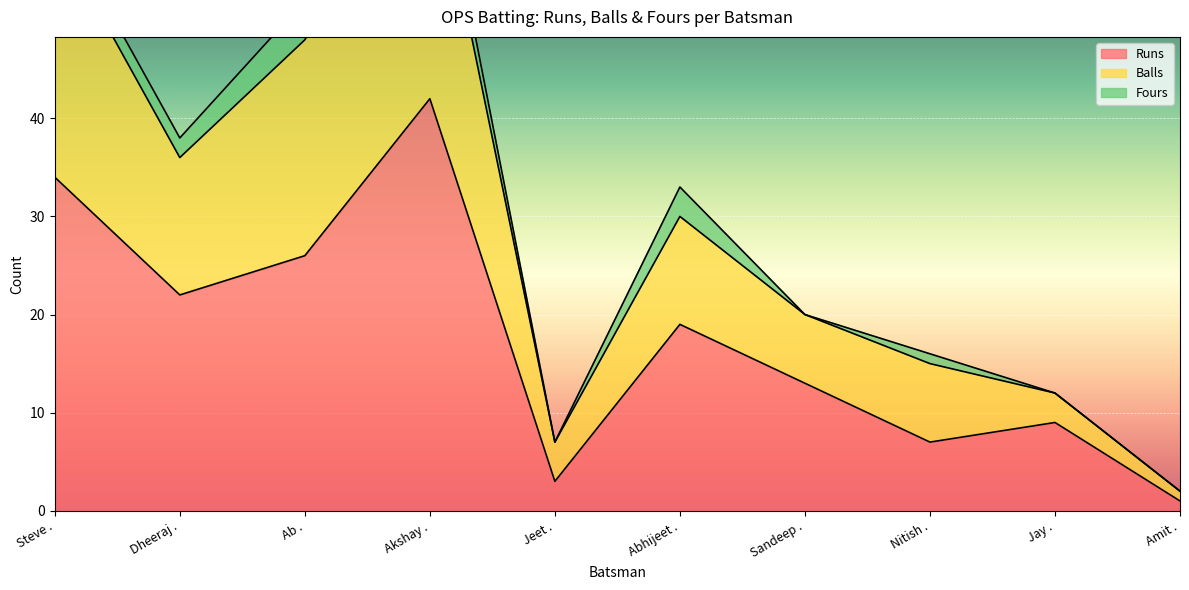

Where does the Runs series first go above 19?

Steve .